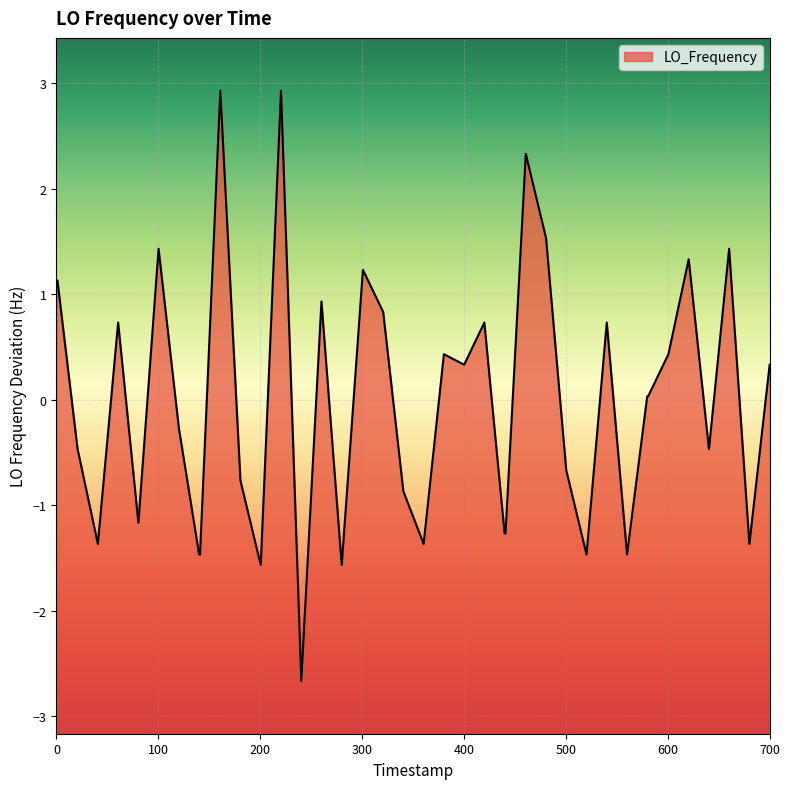

What is the greatest value displayed?

2.9